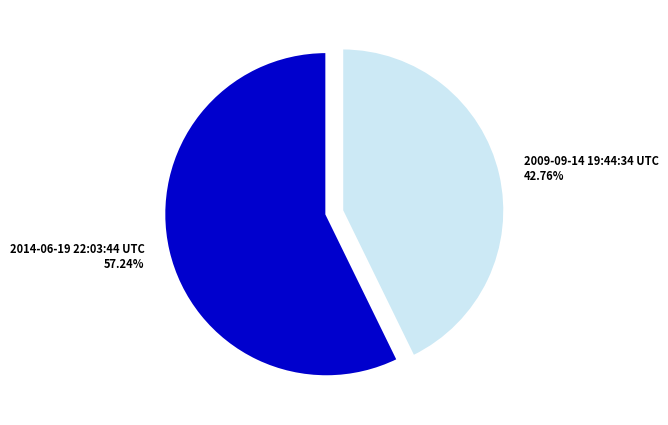

What is the smallest slice in the pie chart?

2009-09-14 19:44:34 UTC